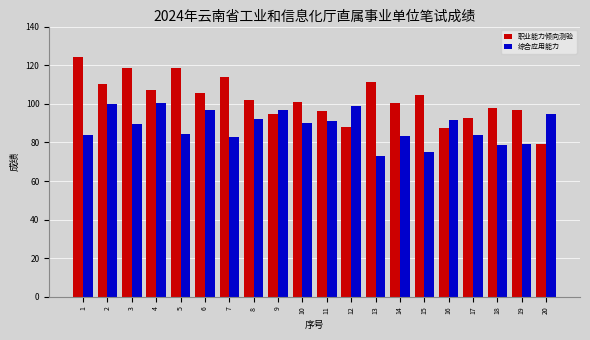

What is the sum of the 综合应用能力 values at 16 and 10?

181.5